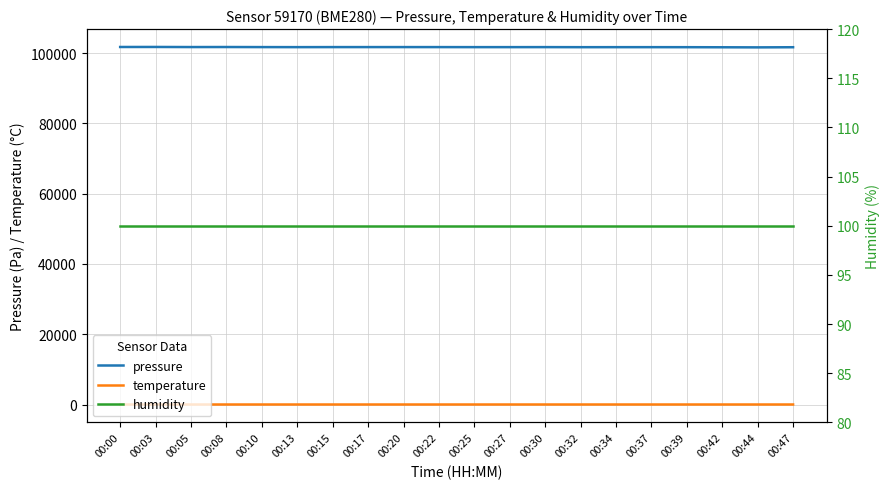

At which label is humidity closest to 100?

00:00